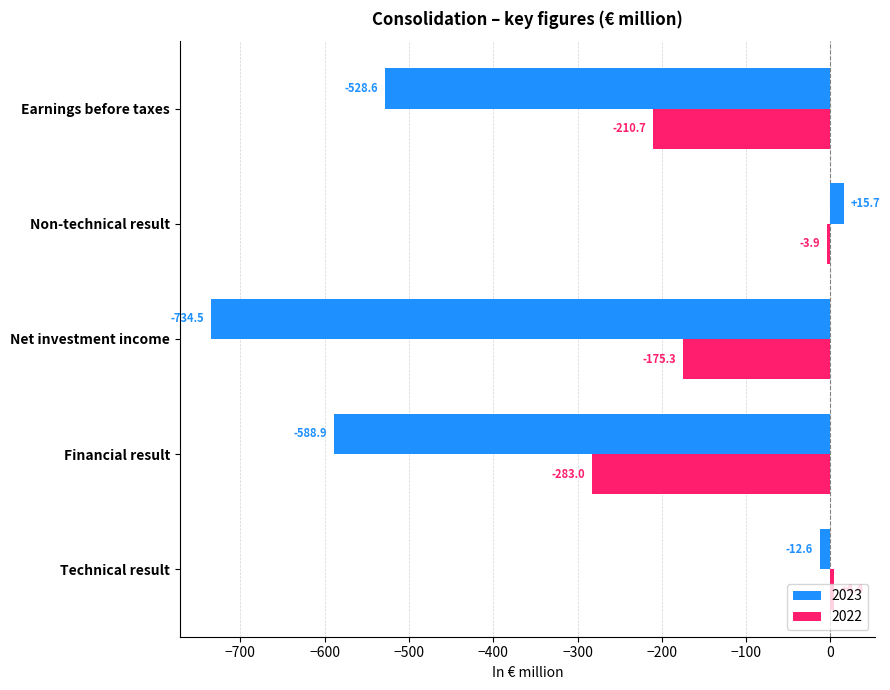

What is the difference between the second highest and second lowest values in the 2022 series?

206.8